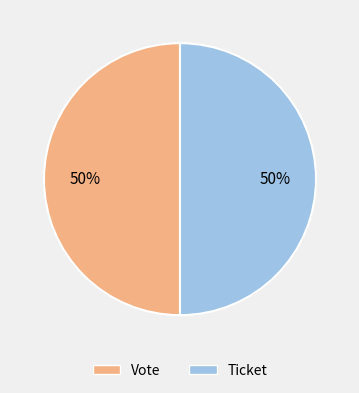

What is the ratio of the value at Vote to the value at Ticket?

1.0